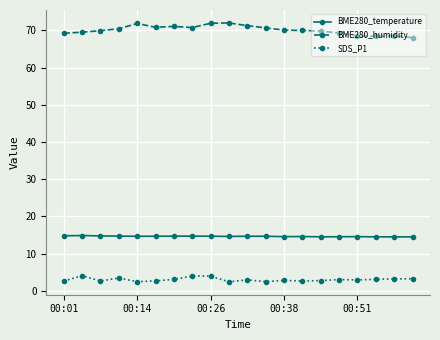

True or false: BME280_temperature has more than 2 interior local peaks.

True